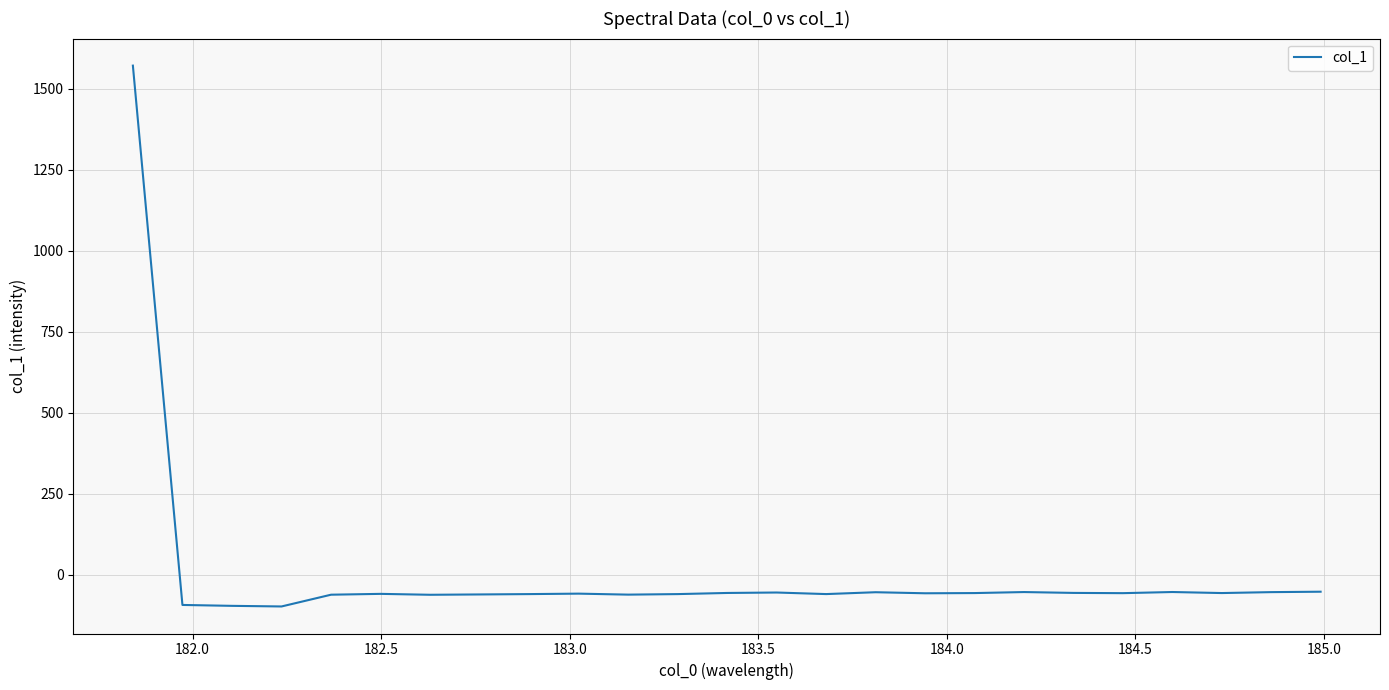

What is the difference between the maximum and minimum values?

1668.4